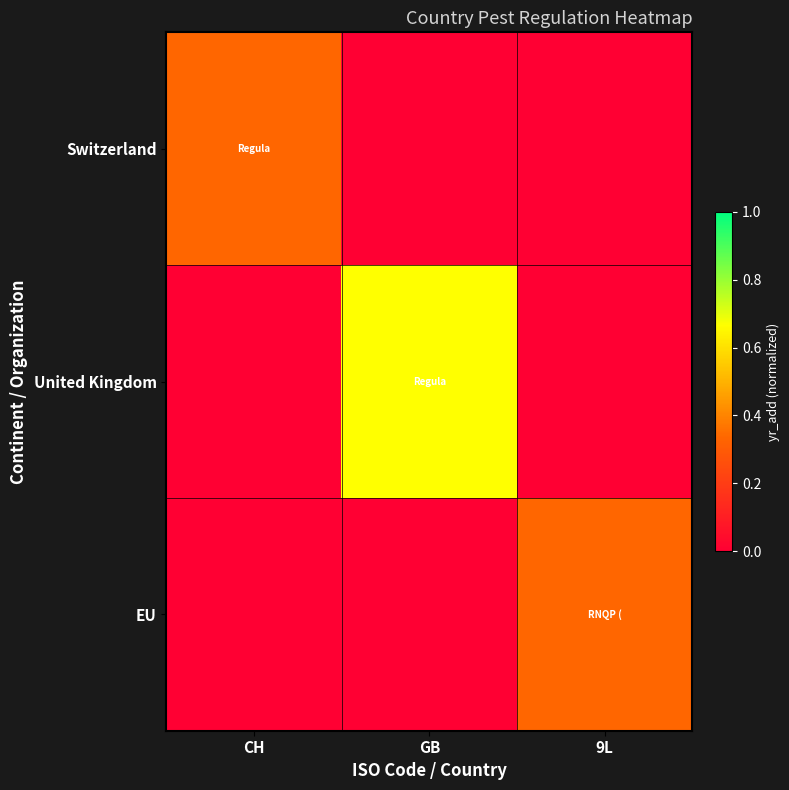

Which series changed the most between CH and 9L?

Switzerland